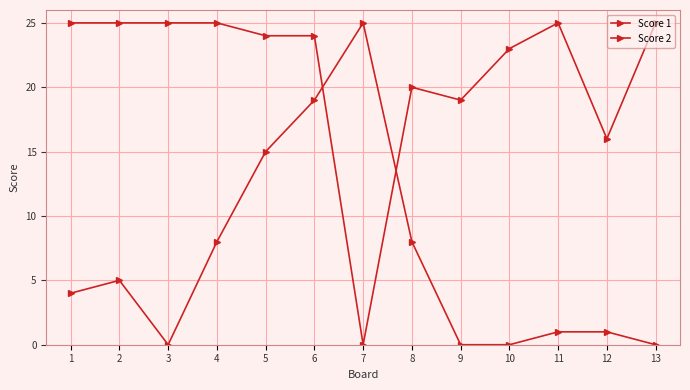

Is it true that Score 2 equals 1 at 11?

True